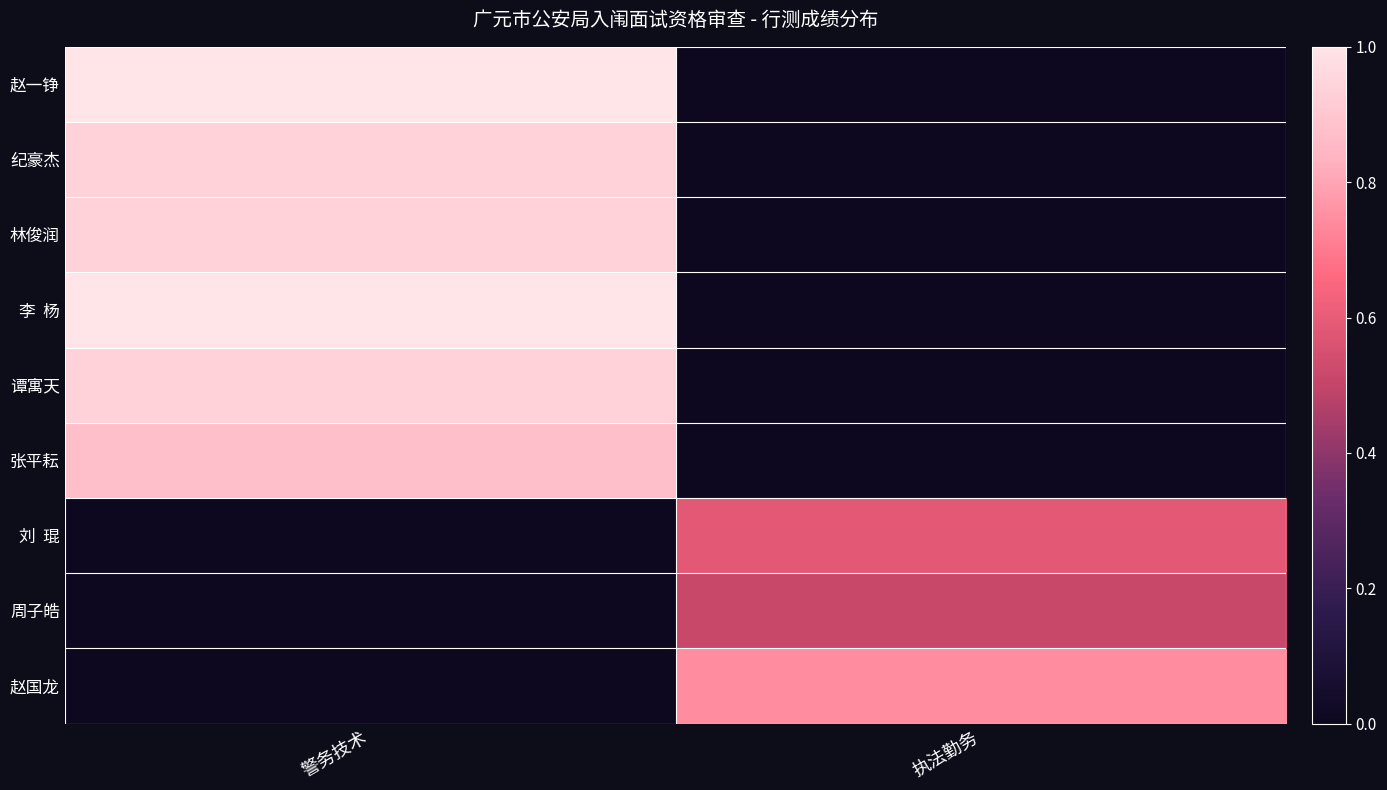

Which series has the largest total across all categories?

赵一铮